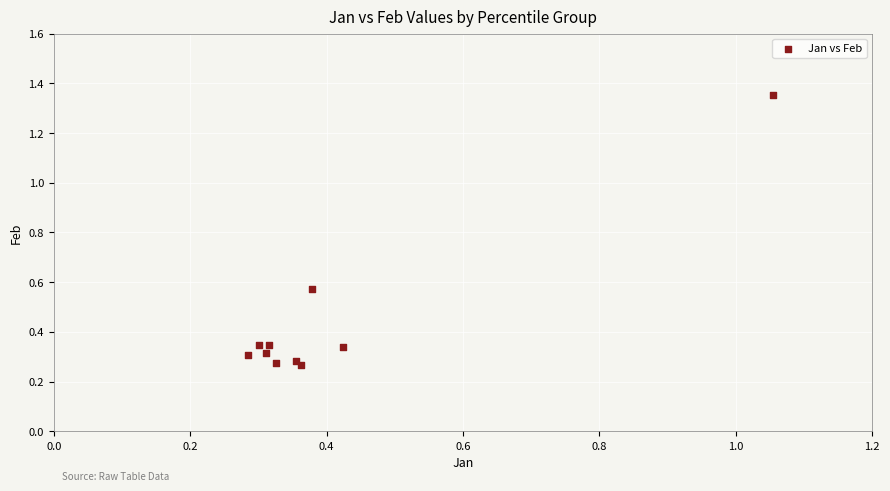

What is the range of Y values (max minus min)?

1.1